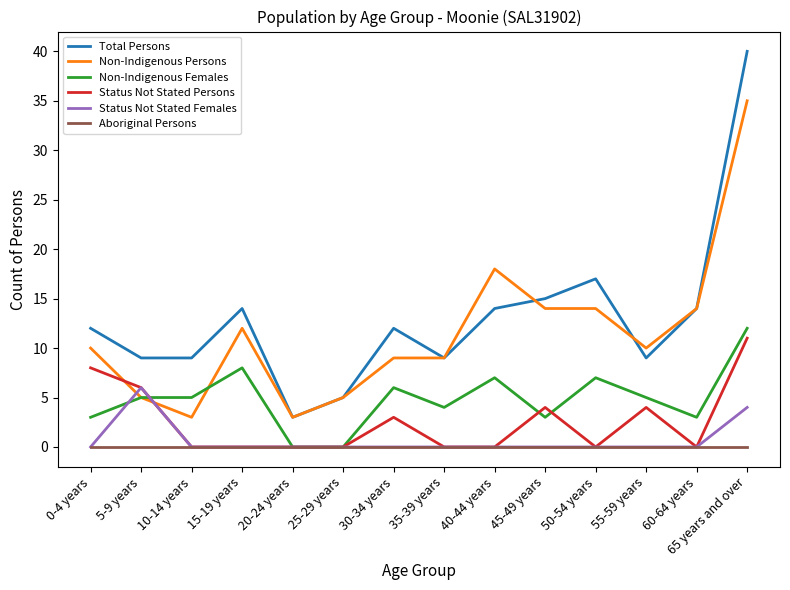

True or false: Aboriginal Persons and Non-Indigenous Persons intersect in this chart.

False